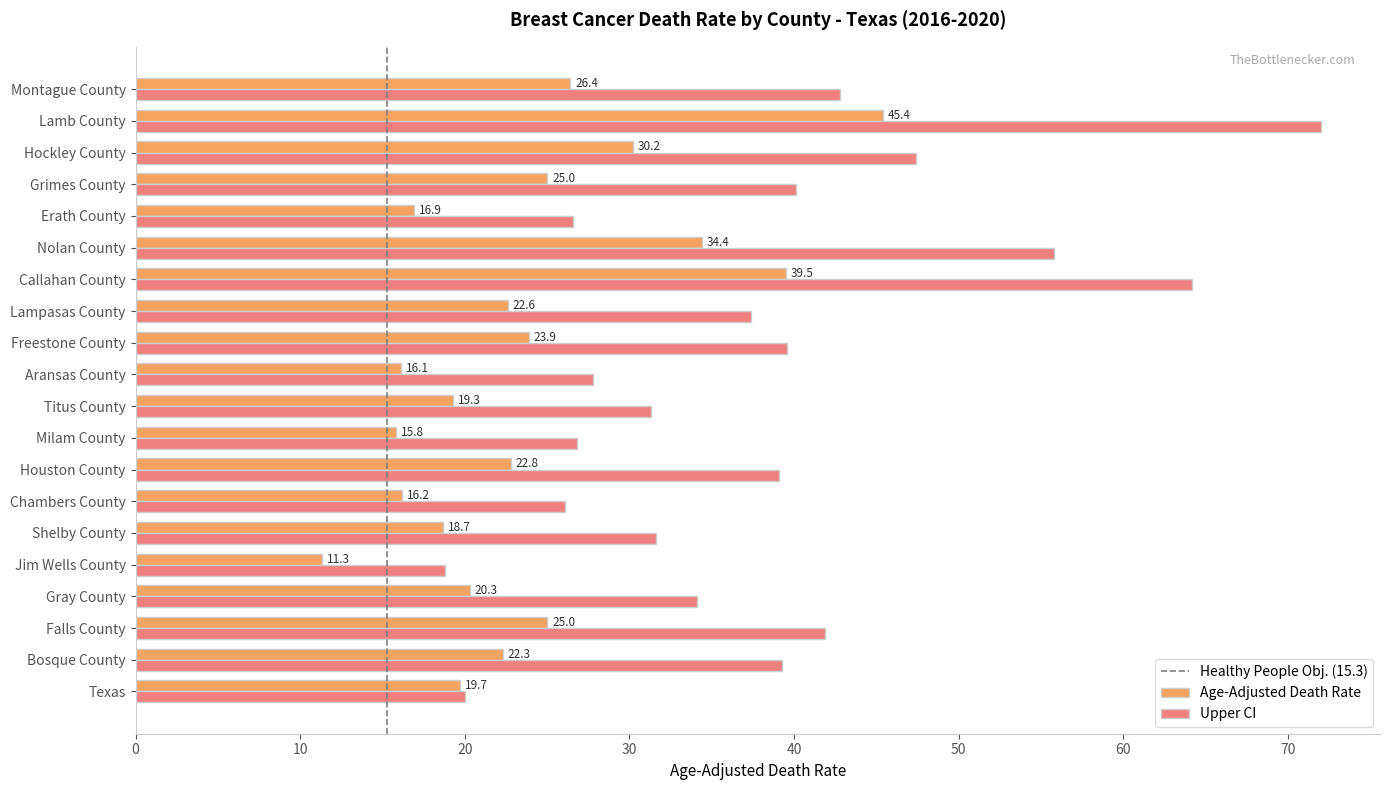

What is the sum of the Age-Adjusted Death Rate values at Houston County and Shelby County?

41.5